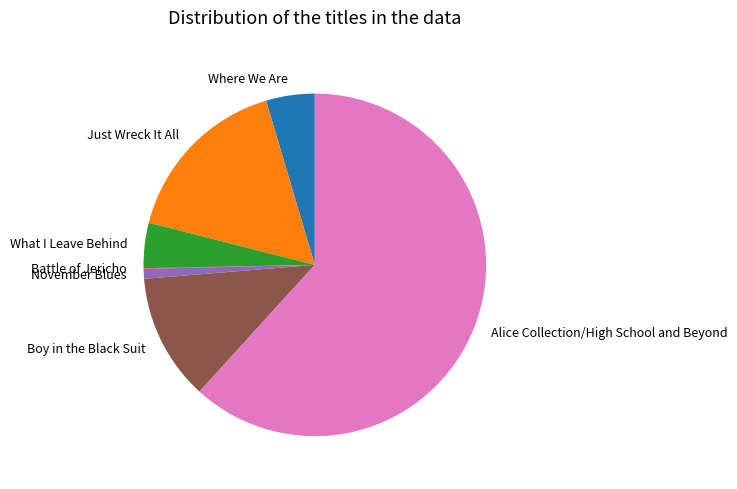

What is the ratio of the value at November Blues to the value at Just Wreck It All?

0.1